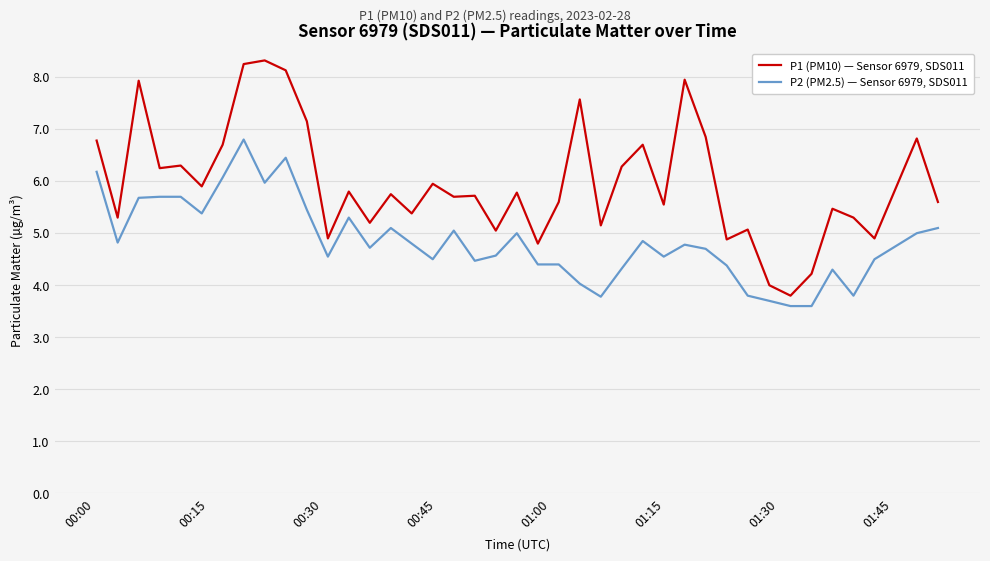

Rank the series by their average value, from lowest to highest.

P2 (PM2.5) — Sensor 6979, SDS011, P1 (PM10) — Sensor 6979, SDS011